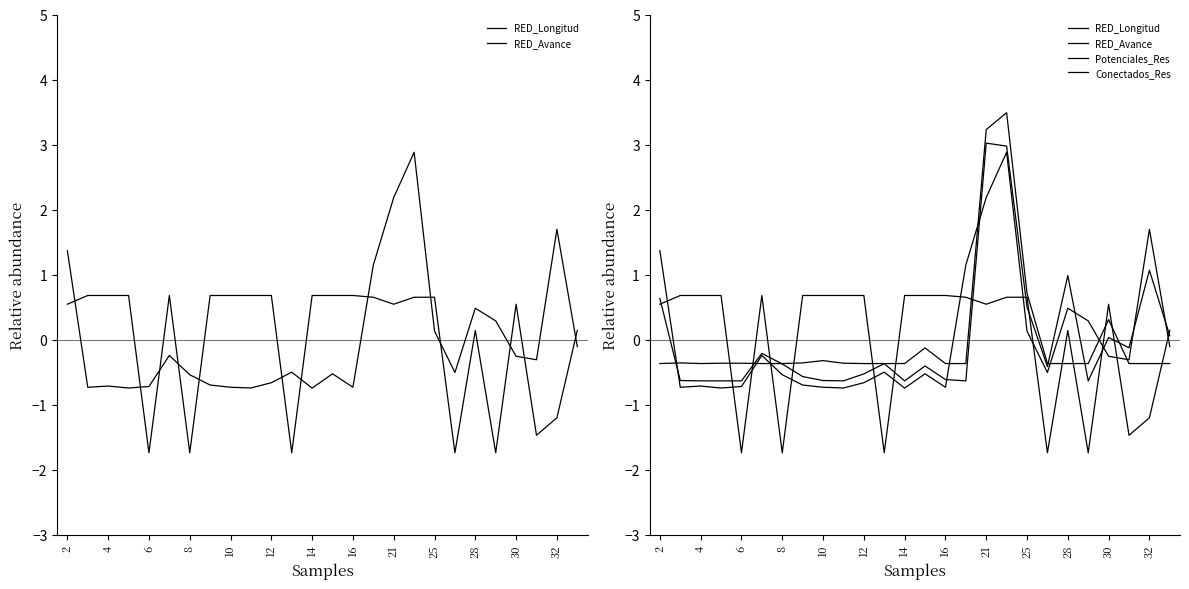

Which series has the largest range (max minus min)?

Conectados_Res